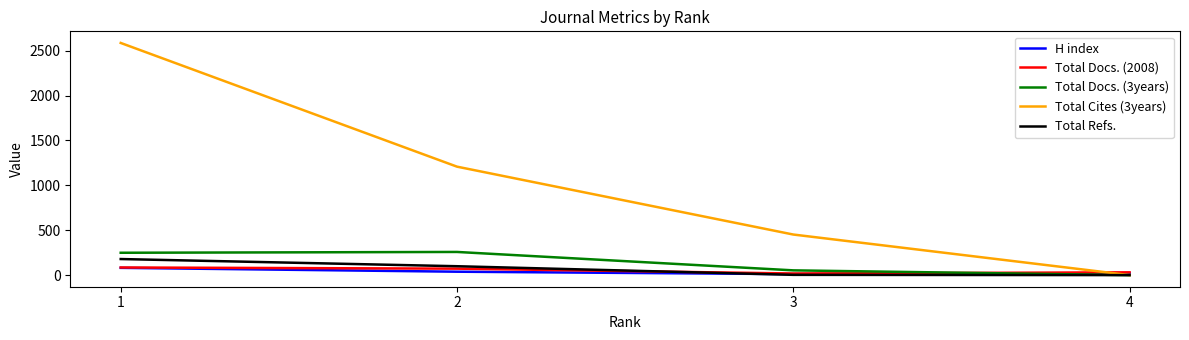

Is the value of Total Refs. at 2 greater than the value of Total Cites (3years) at 2?

No